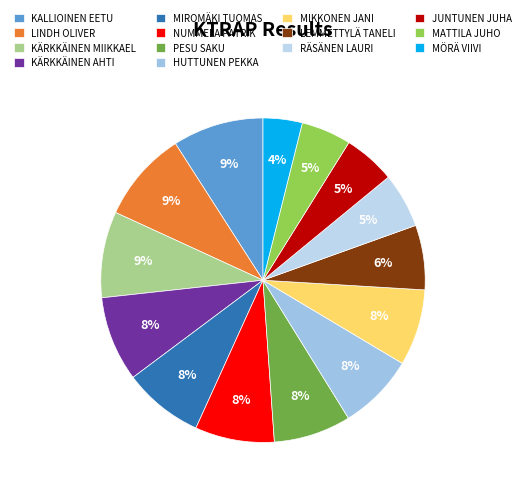

Count the number of slices in the pie.

14